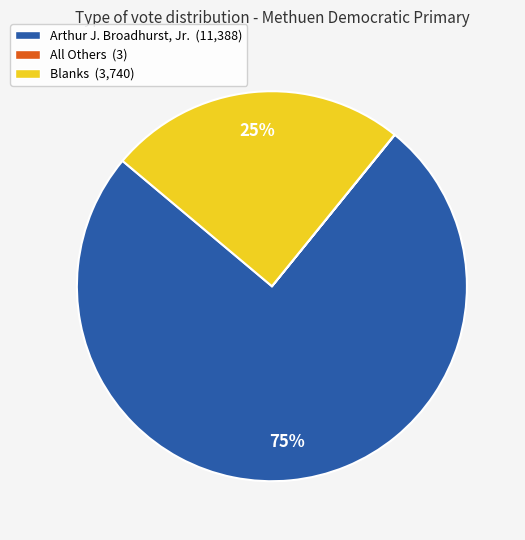

What is the ratio of the value at Arthur J. Broadhurst, Jr. (11,388) to the value at Blanks (3,740)?

3.0